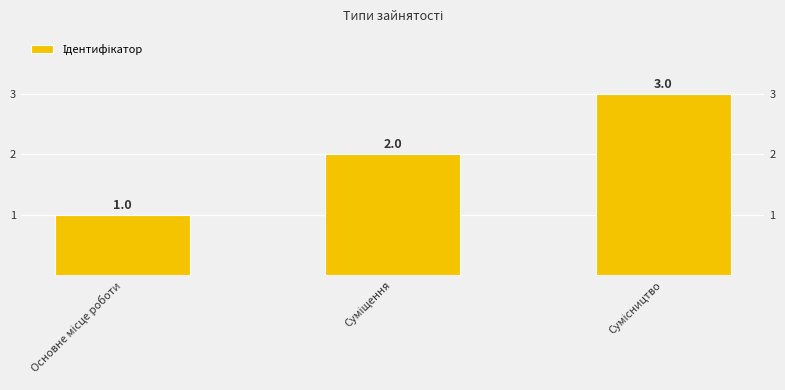

What position from the left is Суміщення?

2